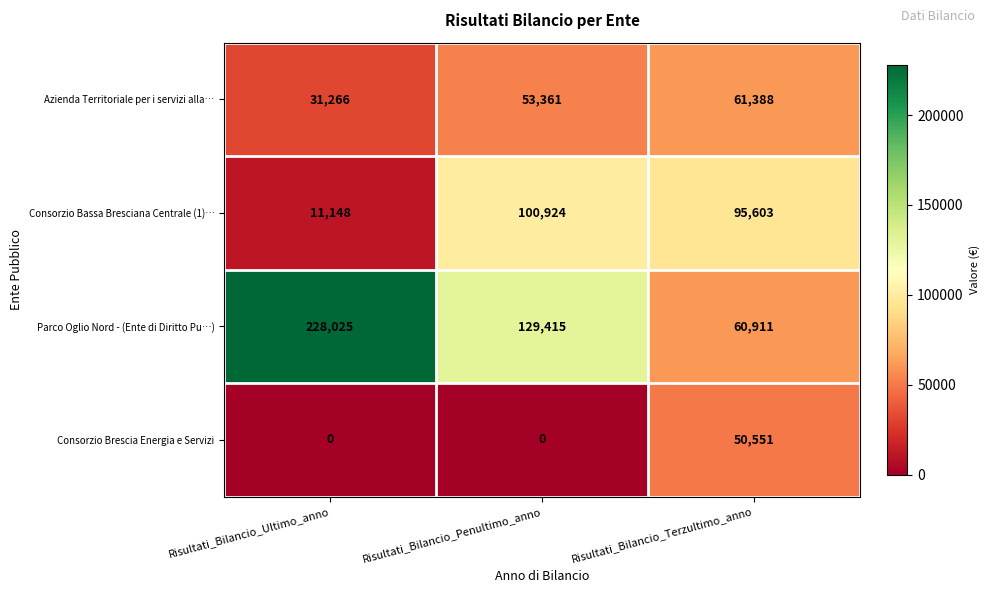

What is the difference between the Azienda Territoriale per i servizi alla… values at Risultati_Bilancio_Penultimo_anno and Risultati_Bilancio_Terzultimo_anno?

8027